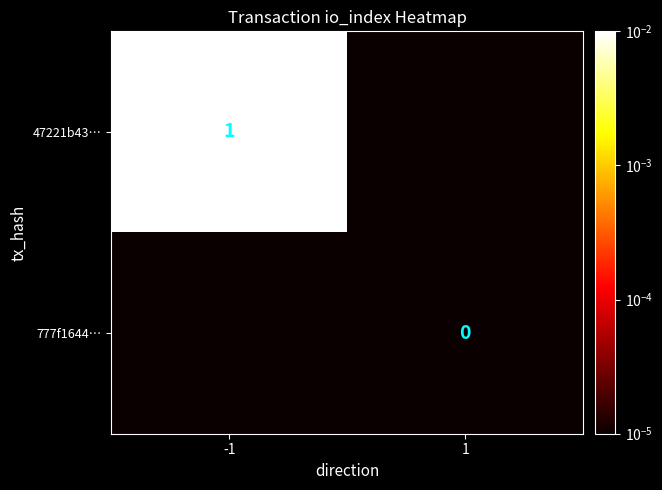

What is the maximum value shown in the chart?

1.0